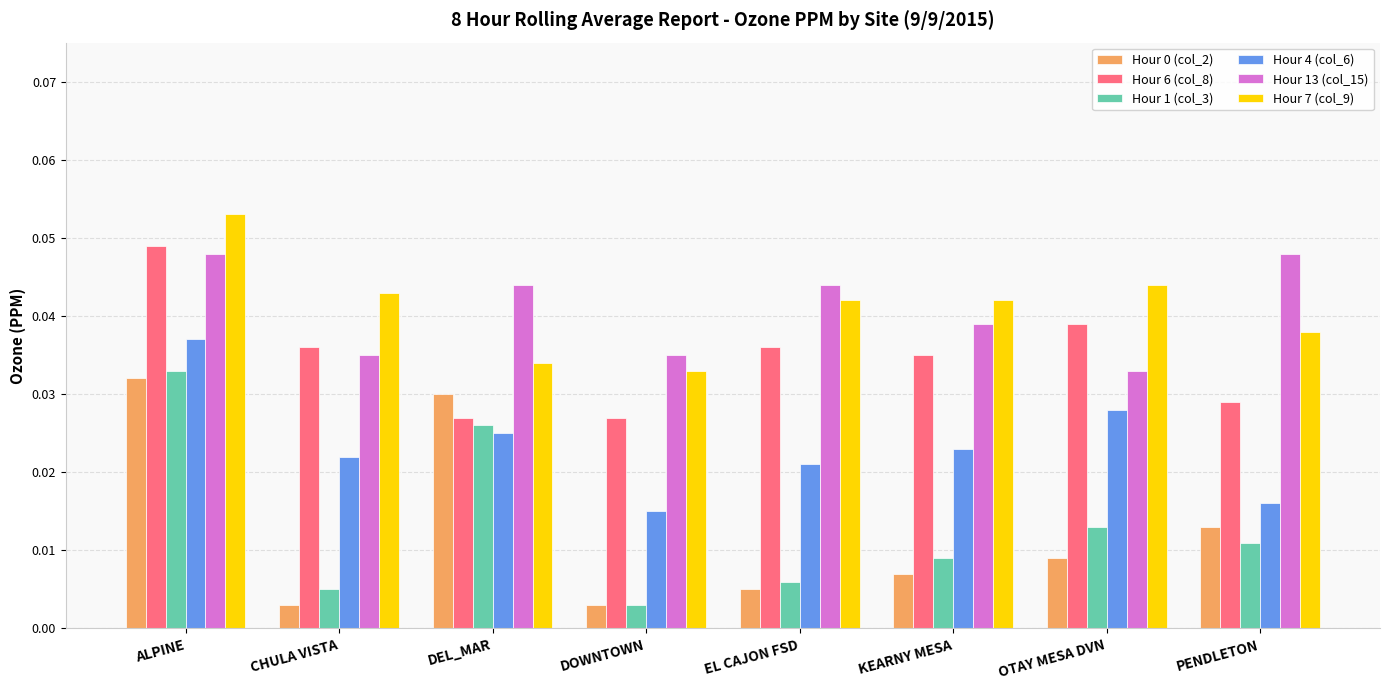

How many groups of bars are there?

8